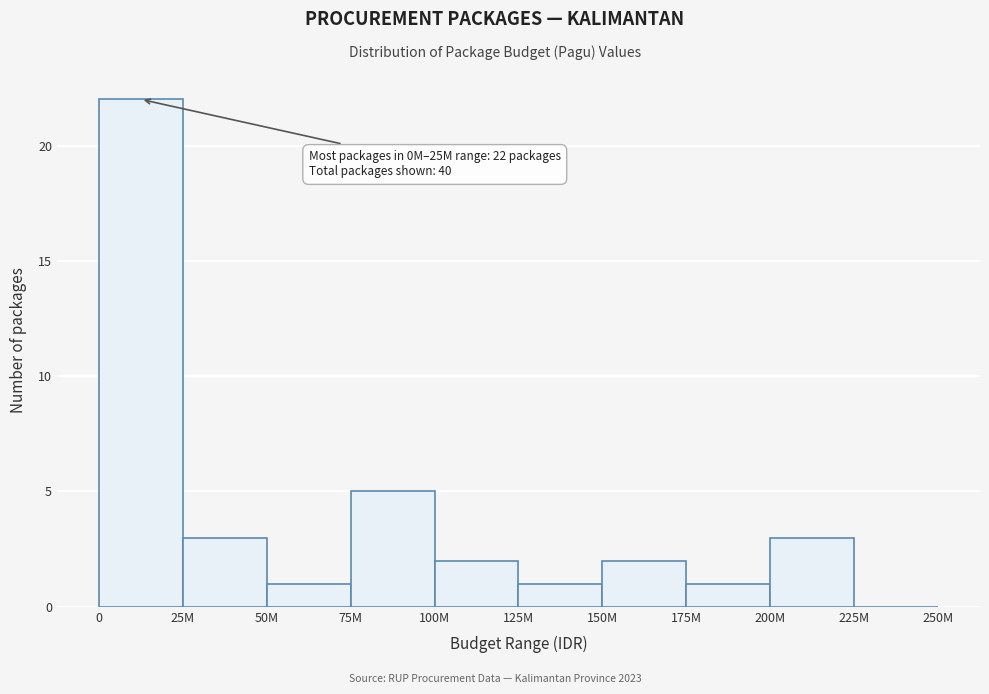

Reading left to right, list all the values displayed in this chart.

0=22	25M=3	50M=1	75M=5	100M=2	125M=1	150M=2	175M=1	200M=3	225M=0